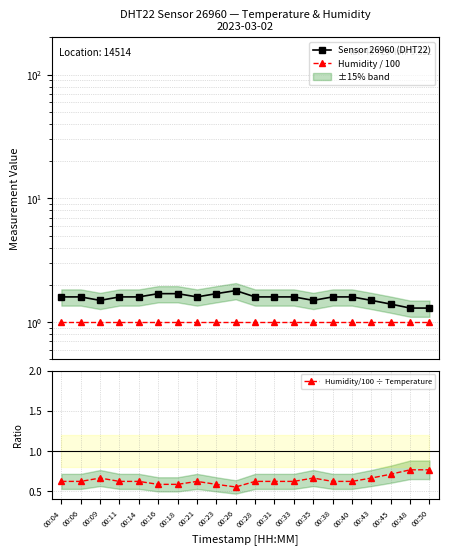

True or false: Sensor 26960 (DHT22) and Humidity/100 ÷ Temperature intersect in this chart.

False